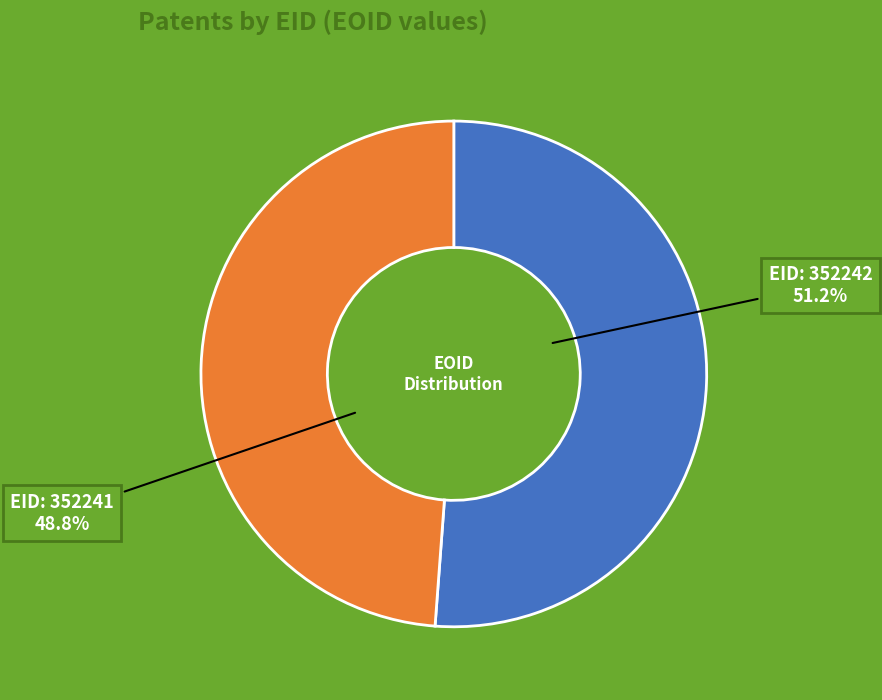

How many slices are in this pie chart?

2